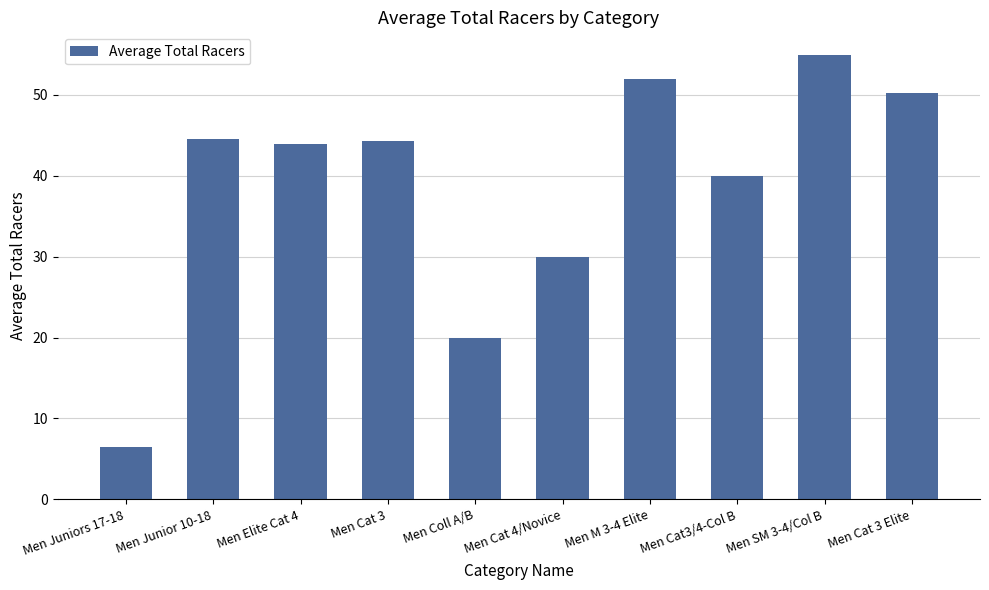

Which label corresponds to the largest value in the chart?

Men SM 3-4/Col B